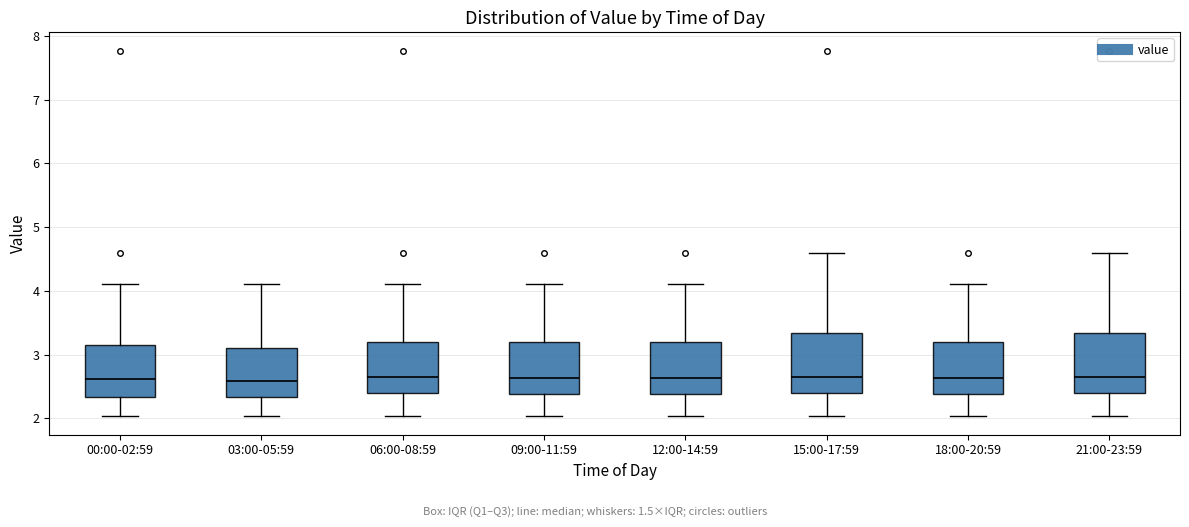

Reading left to right, transcribe this box plot: for each box, give where its median line is, the range the box spans, and where its two whiskers end, as read against the y-axis. The values are not printed on the chart, so give them approximately, as read against the axis.

00:00-02:59: median 2.6, box 2.3 to 3.2, whiskers 2.0 to 4.1
03:00-05:59: median 2.6, box 2.3 to 3.1, whiskers 2.0 to 4.1
06:00-08:59: median 2.7, box 2.4 to 3.2, whiskers 2.0 to 4.1
09:00-11:59: median 2.6, box 2.4 to 3.2, whiskers 2.0 to 4.1
12:00-14:59: median 2.6, box 2.4 to 3.2, whiskers 2.0 to 4.1
15:00-17:59: median 2.7, box 2.4 to 3.3, whiskers 2.0 to 4.6
18:00-20:59: median 2.6, box 2.4 to 3.2, whiskers 2.0 to 4.1
21:00-23:59: median 2.7, box 2.4 to 3.3, whiskers 2.0 to 4.6